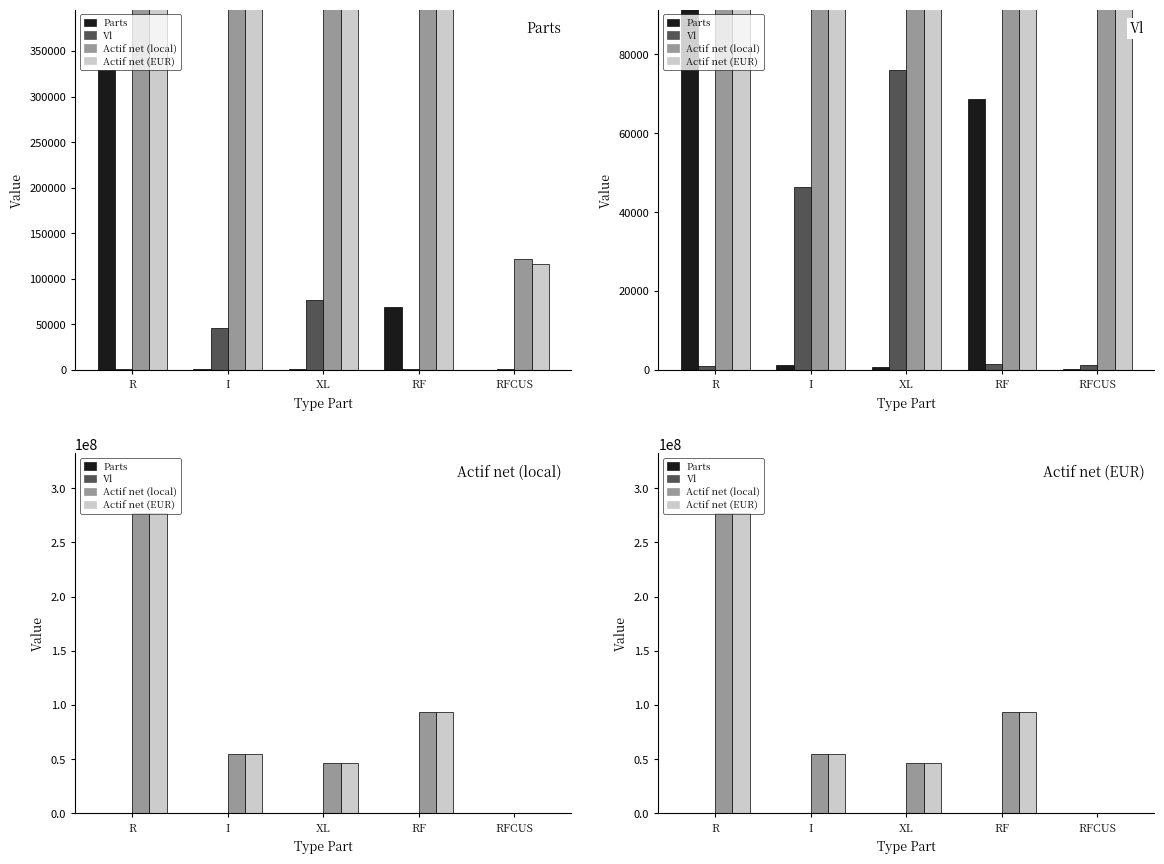

What is the average value of the Parts series?

80037.8